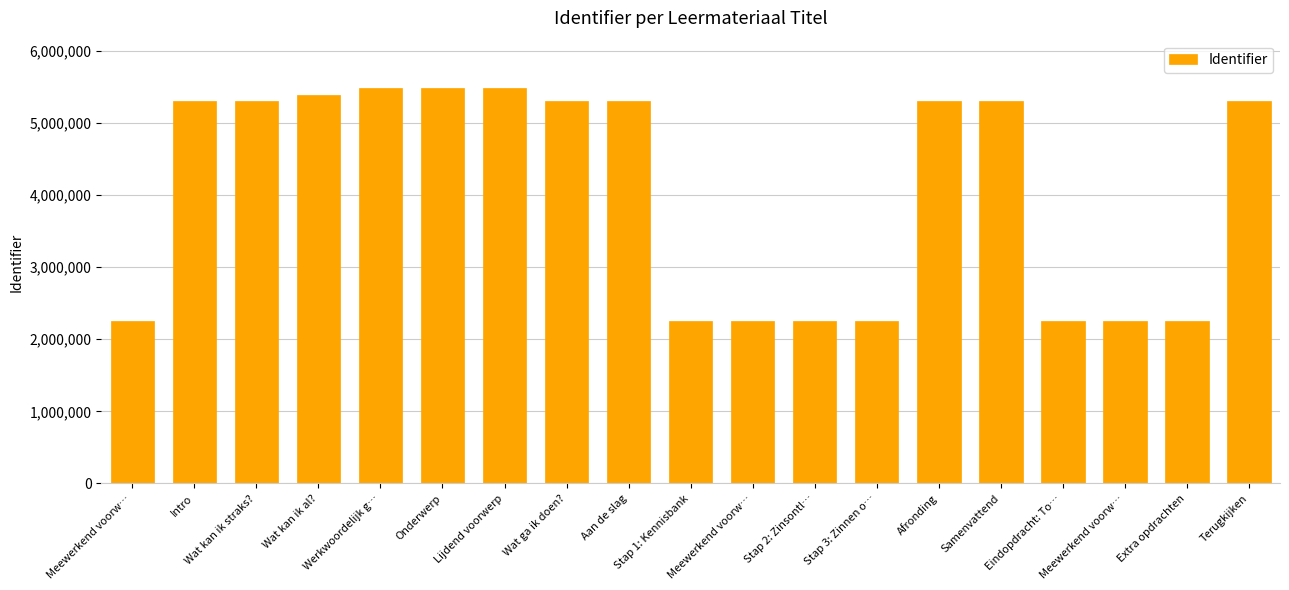

What is the sum of the values at Meewerkend voorw… and Wat ga ik doen??

7563227